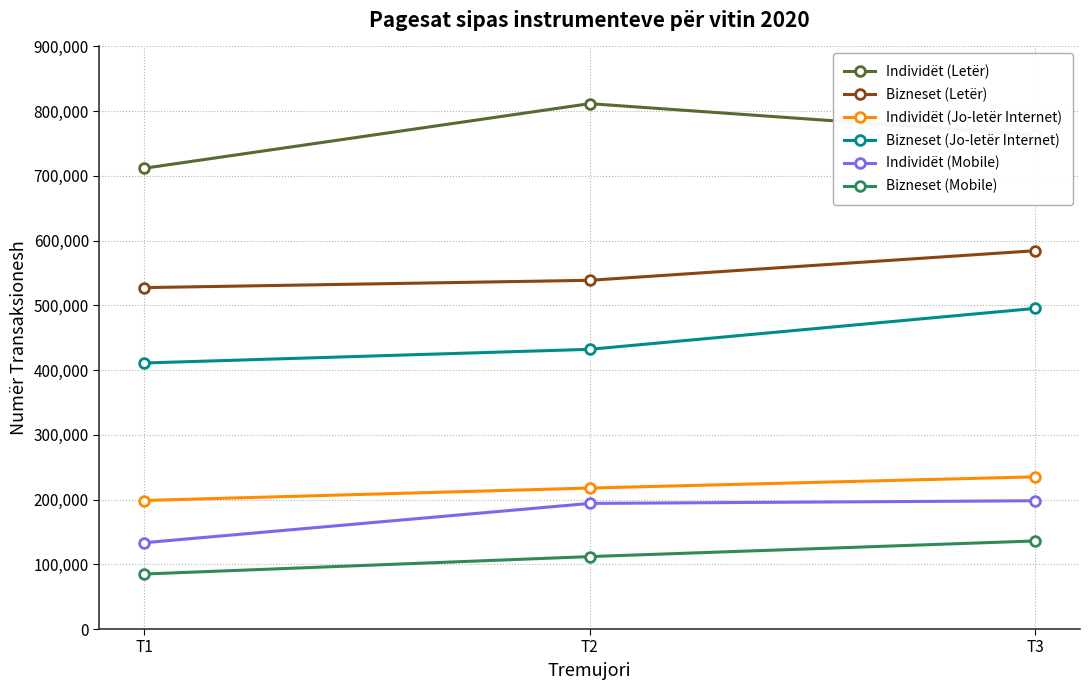

Which series has the widest spread of values?

Individët (Letër)